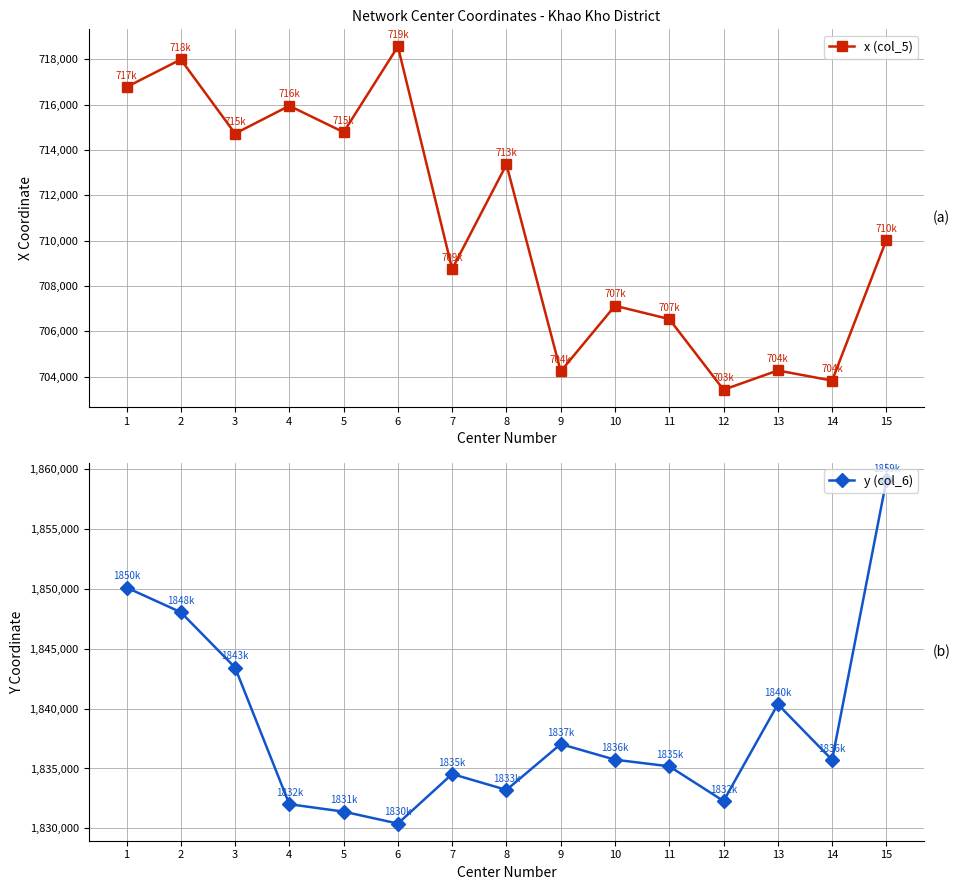

True or false: y (col_6) has a value of 2490525 at 2.

False